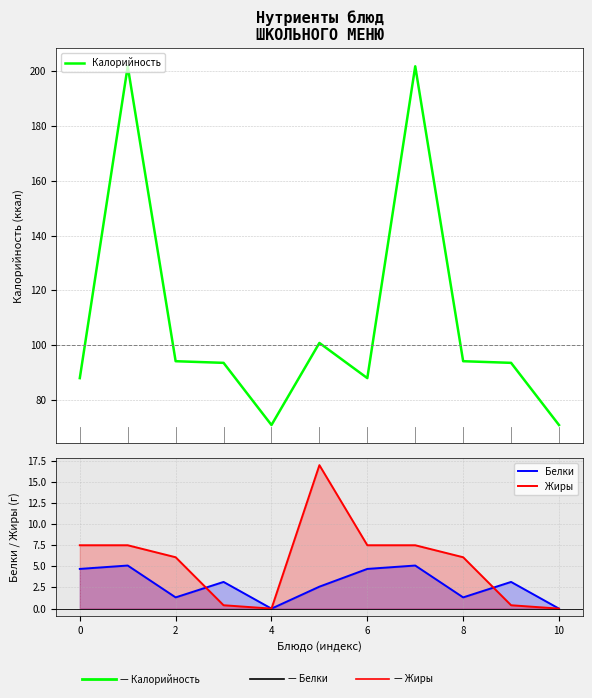

The Жиры series shows 6.1 at 2. True or false?

True